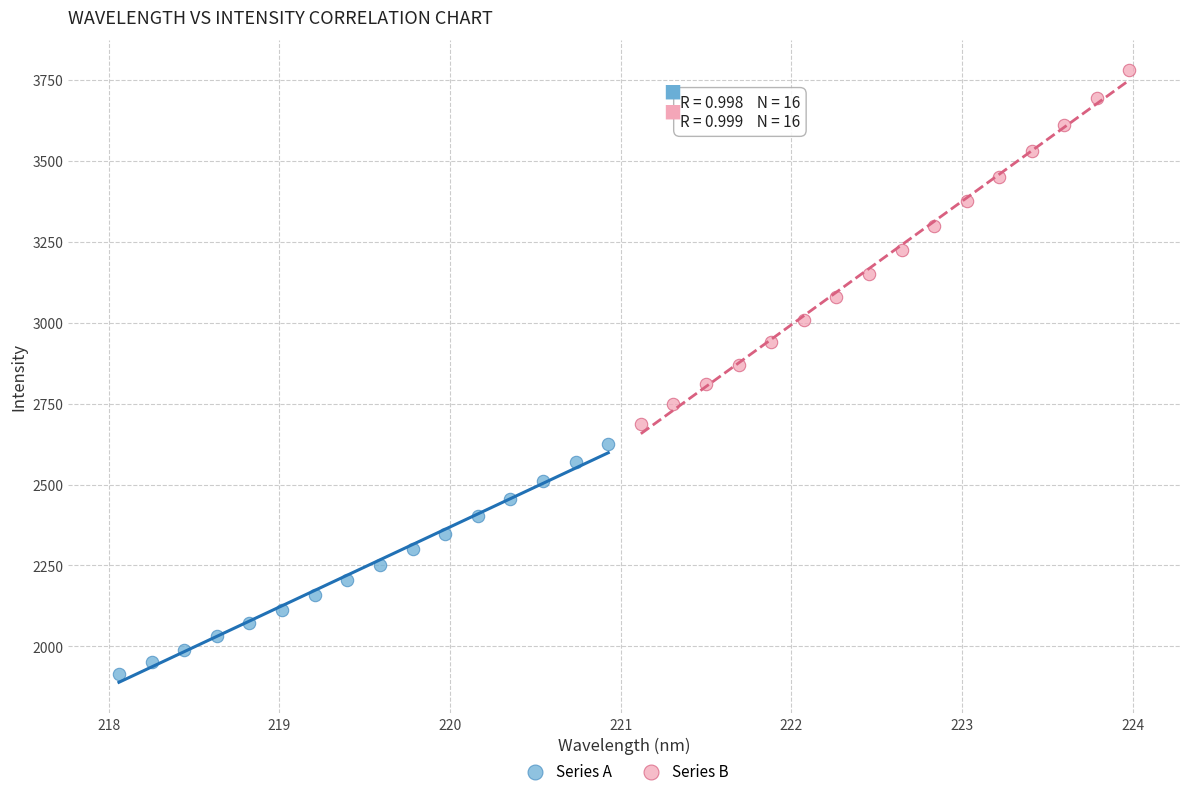

Which series reaches the minimum Y coordinate?

Series A